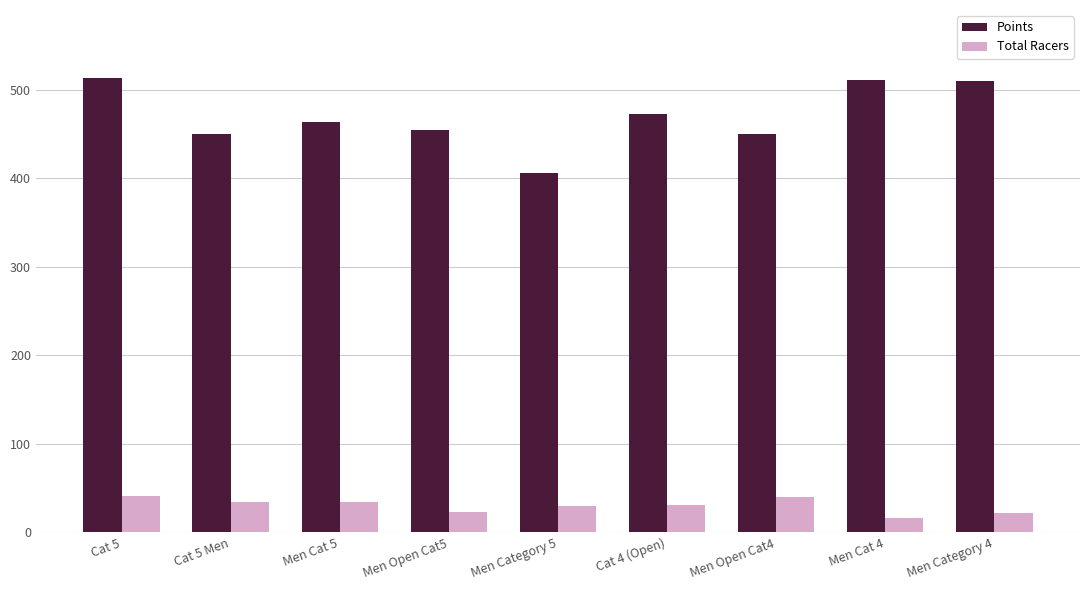

Are the bars horizontal?

No